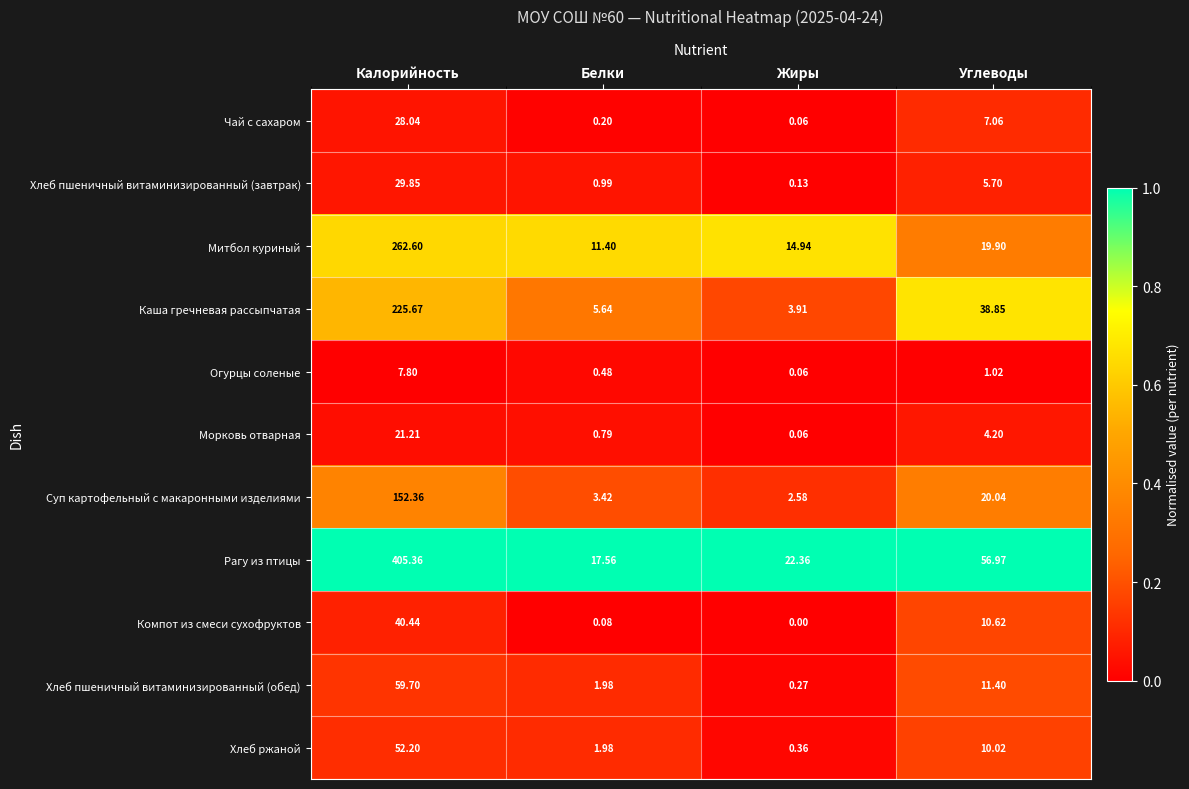

Which series has the largest range (max minus min)?

Рагу из птицы